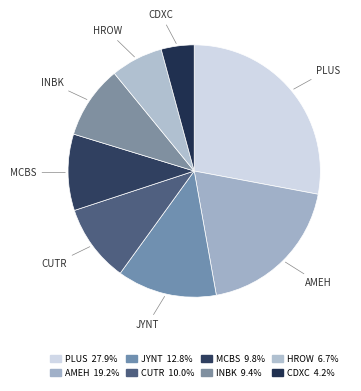

What is the ratio of the value at PLUS to the value at CDXC?

6.6